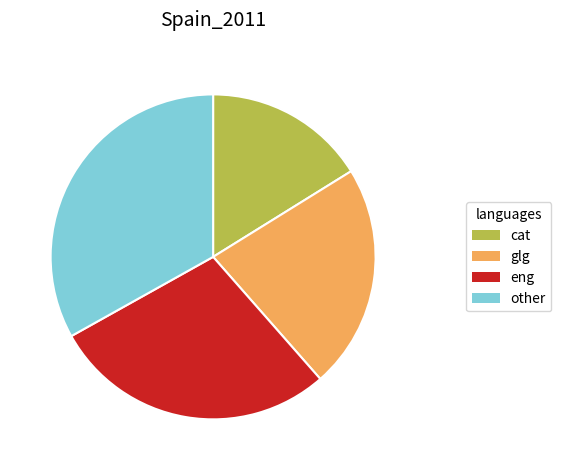

Does any single category account for the majority?

No